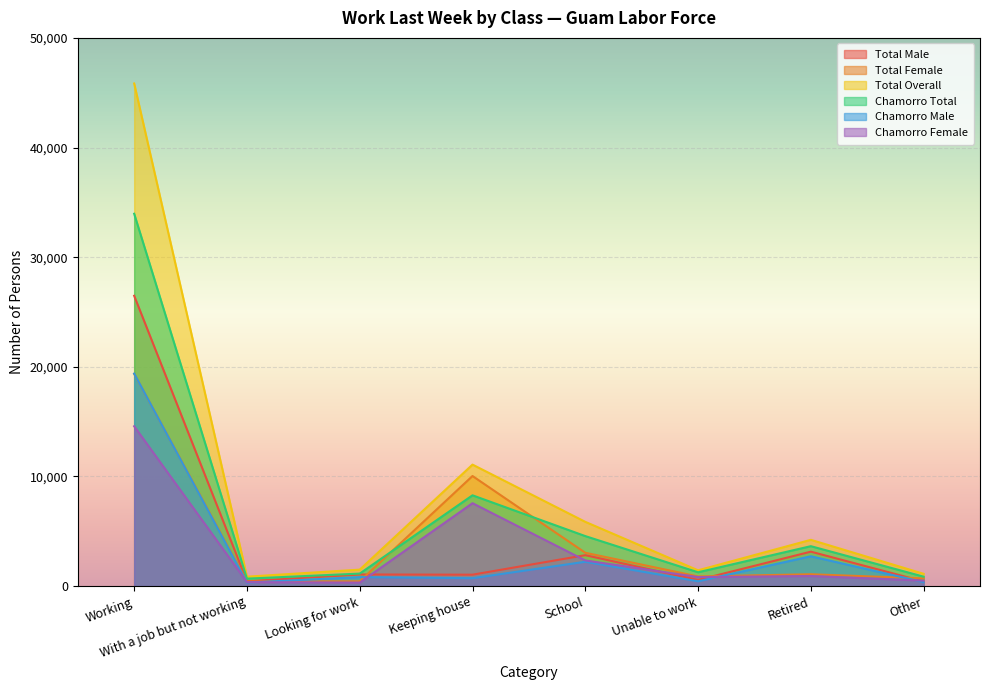

At how many categories does at least one series exceed 38556?

1